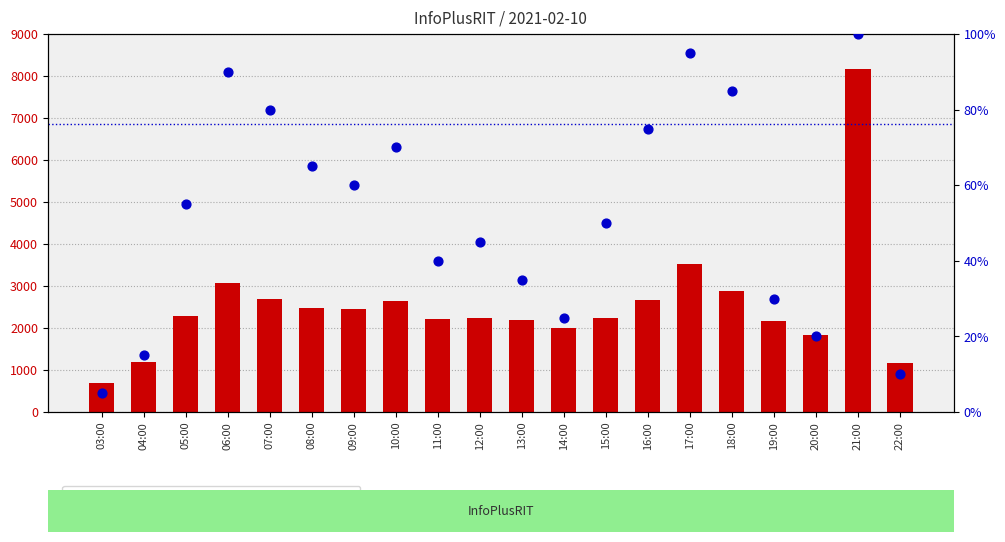

At which category is the sum across all series the highest?

21:00